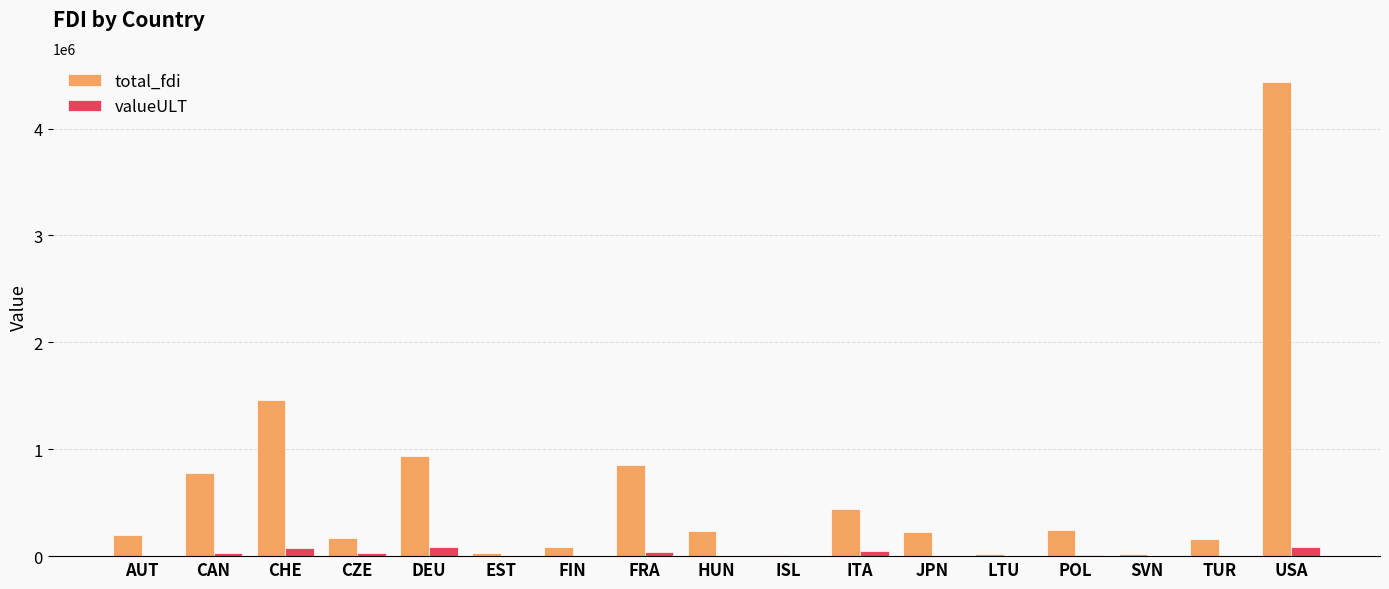

At which label does total_fdi reach its peak?

USA